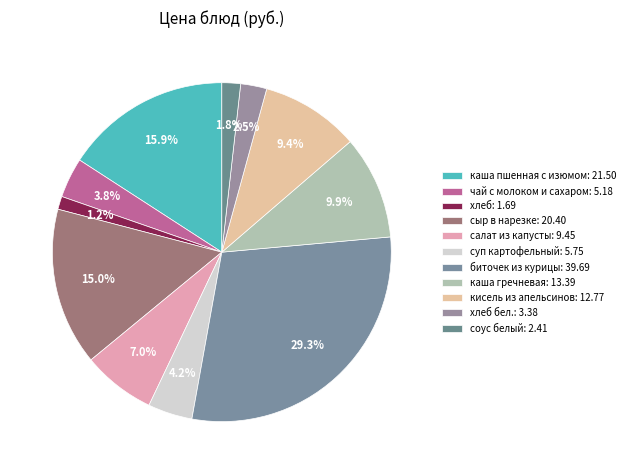

Does any single category account for the majority?

No